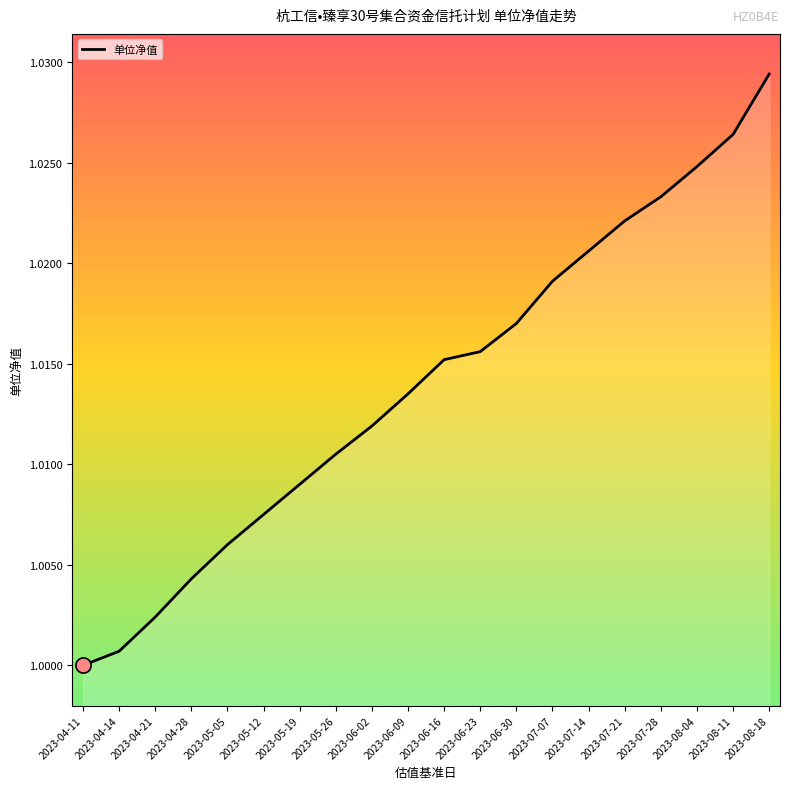

Which has a higher value, 2023-06-16 or 2023-06-09?

2023-06-16